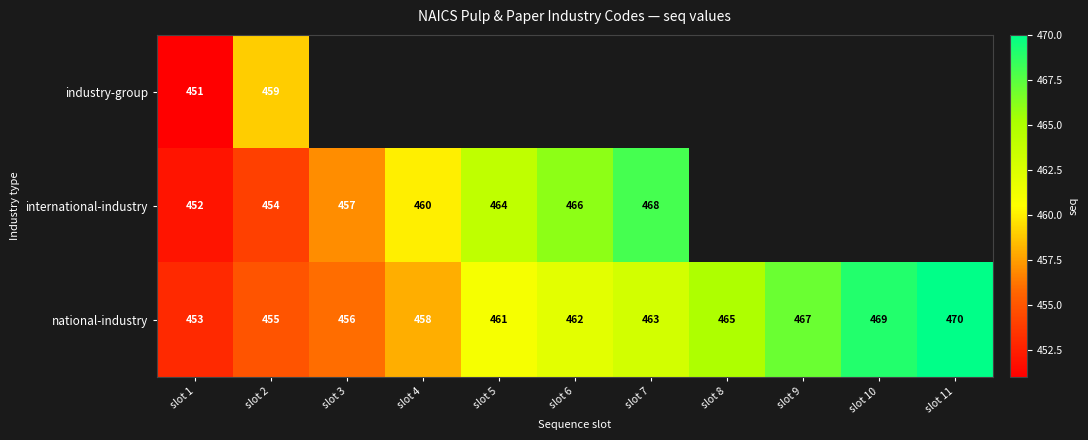

The national-industry series shows 694 at slot 6. True or false?

False